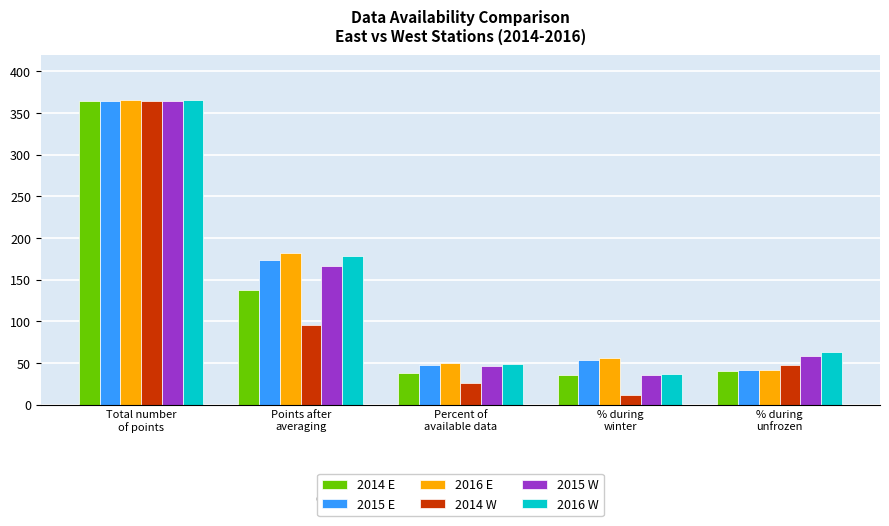

At how many categories does at least one series exceed 302?

1